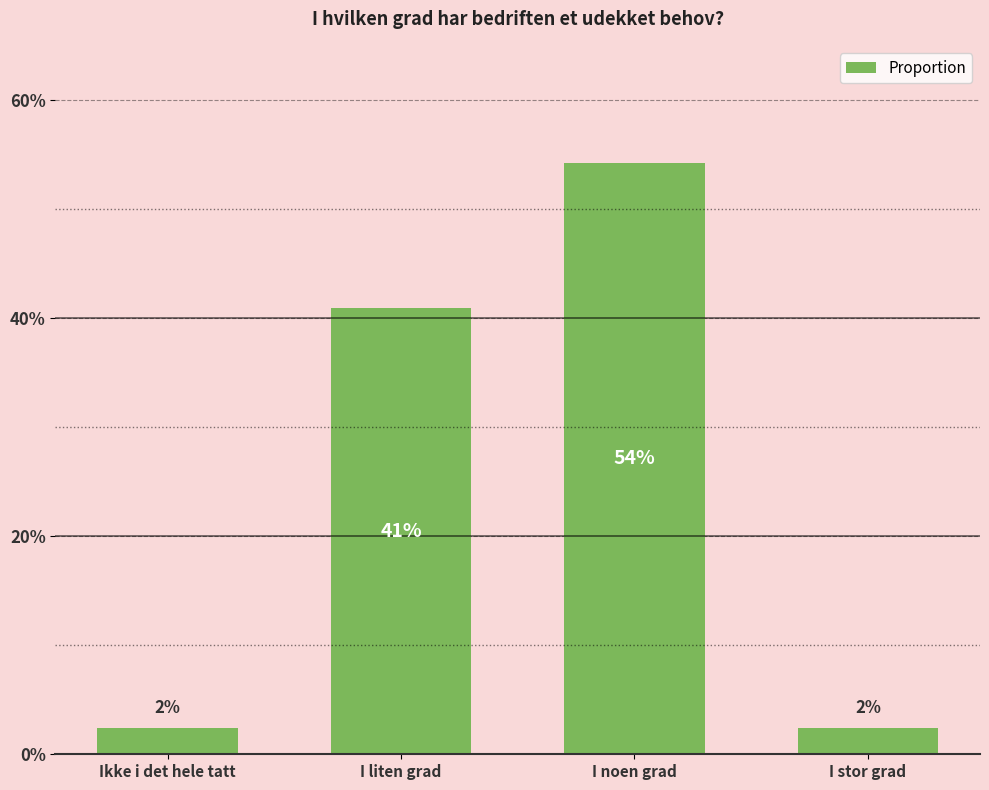

What is the difference between the maximum and minimum values?

0.5